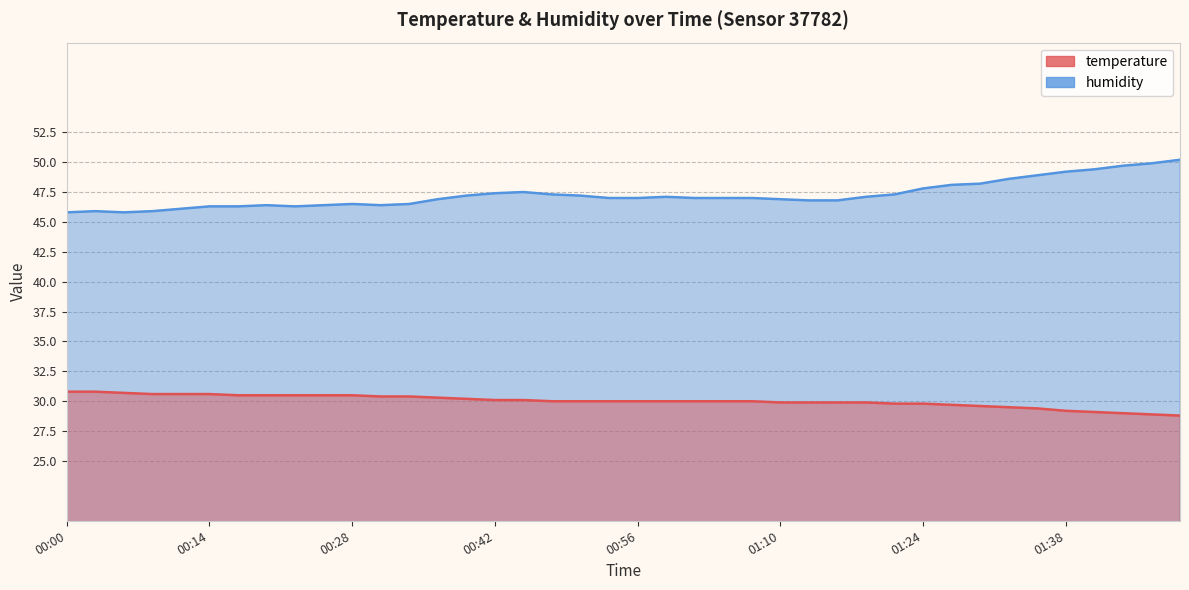

Between 00:36 and 01:15, which series saw the biggest shift?

temperature